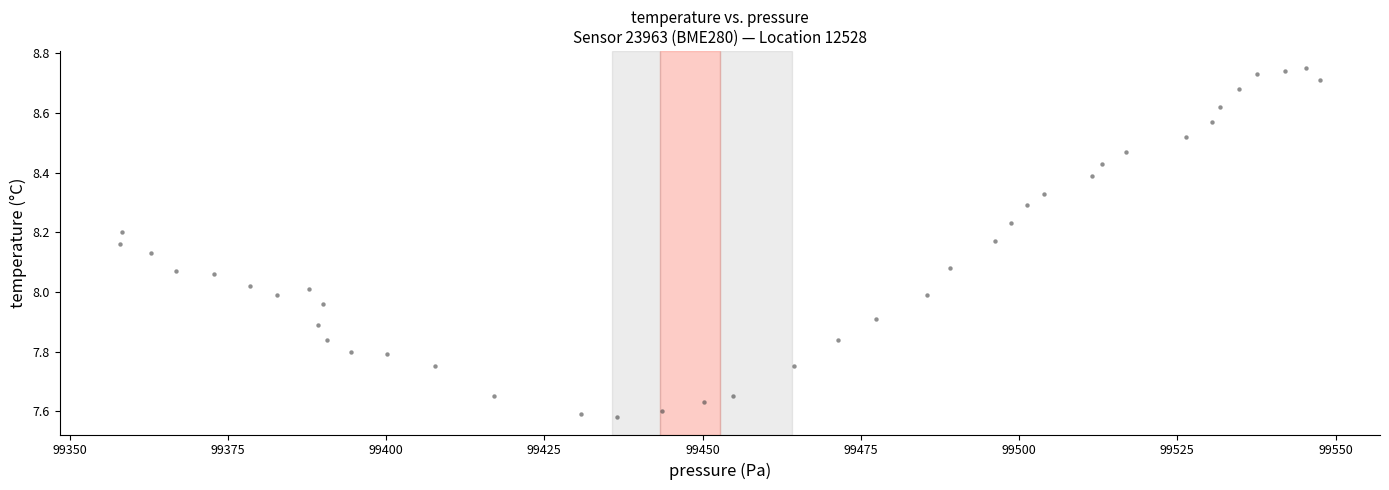

What is the range of Y values (max minus min)?

1.2